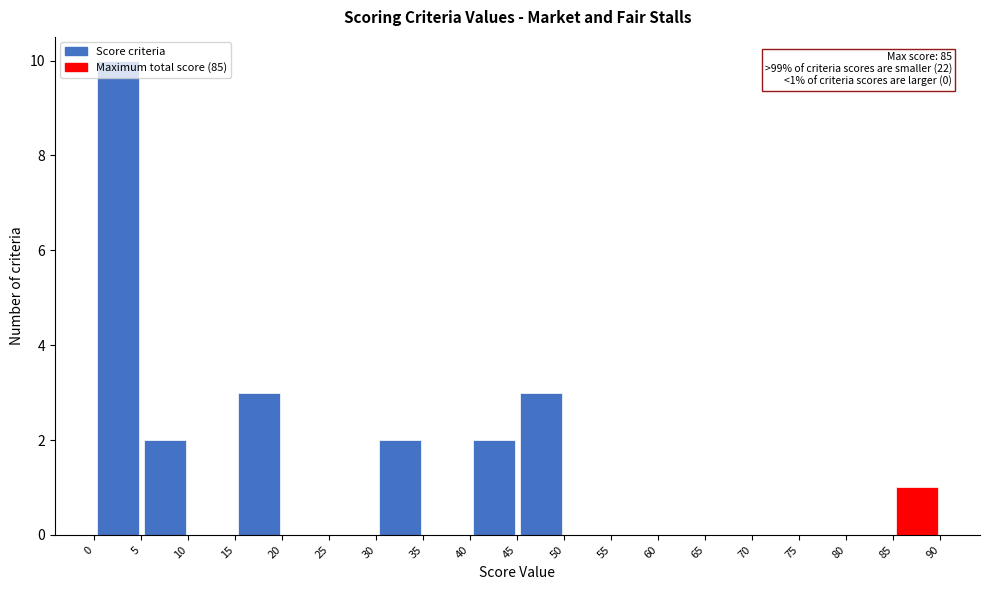

Over which range of the x-axis is the bar tallest?

0 to 5